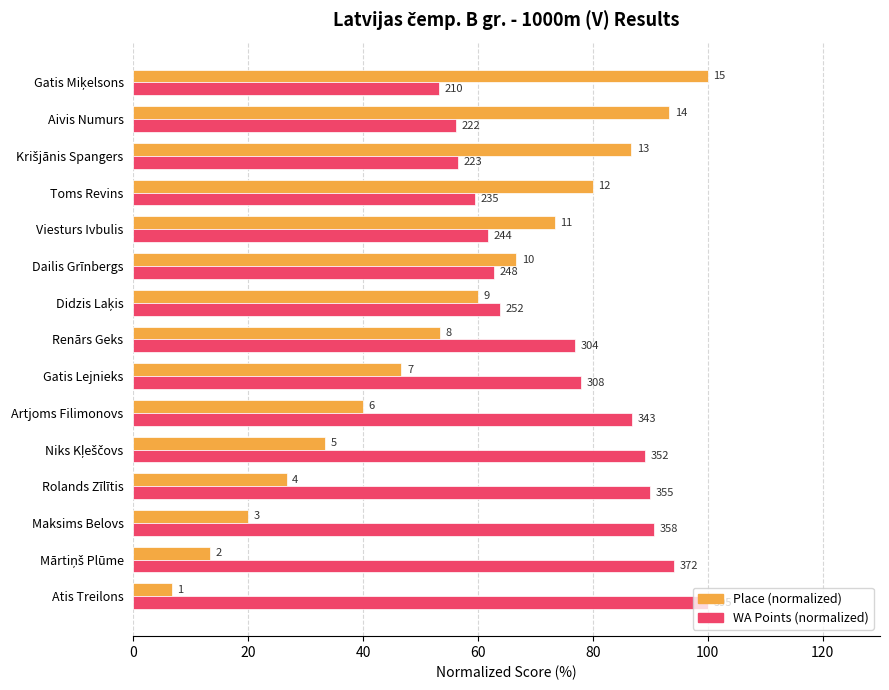

What is the greatest value displayed?

100.0